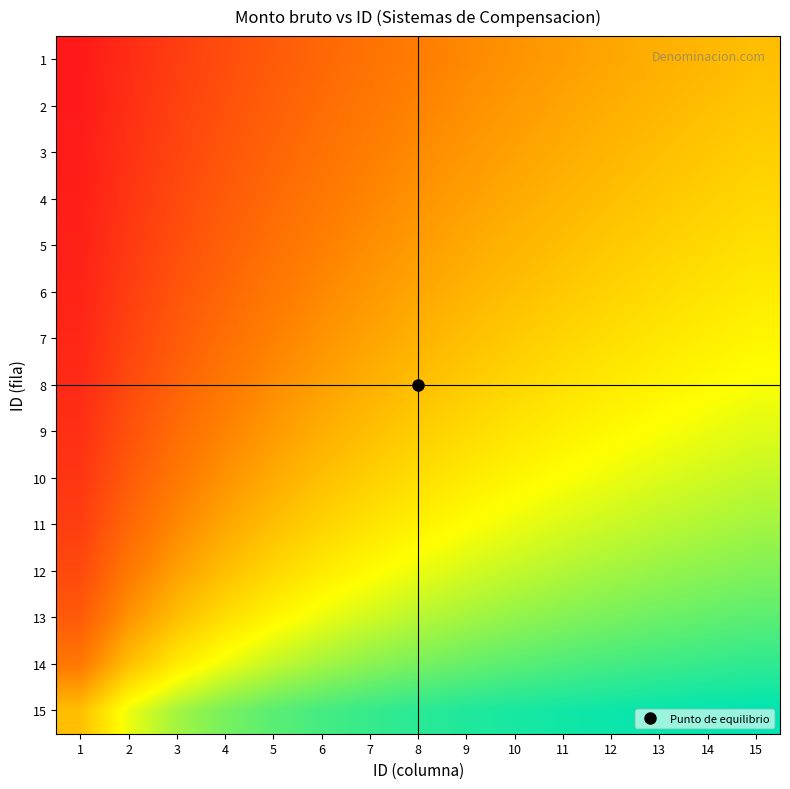

At how many categories does at least one series exceed 0?

15